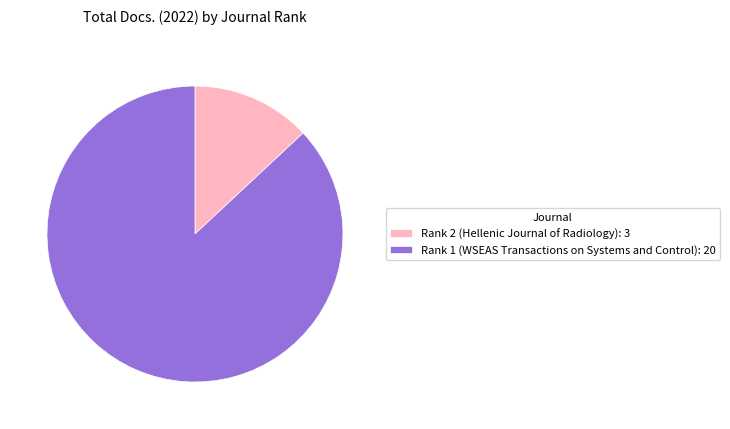

Does Rank 1 (WSEAS Transactions on Systems and Control) represent more than half of the total?

Yes